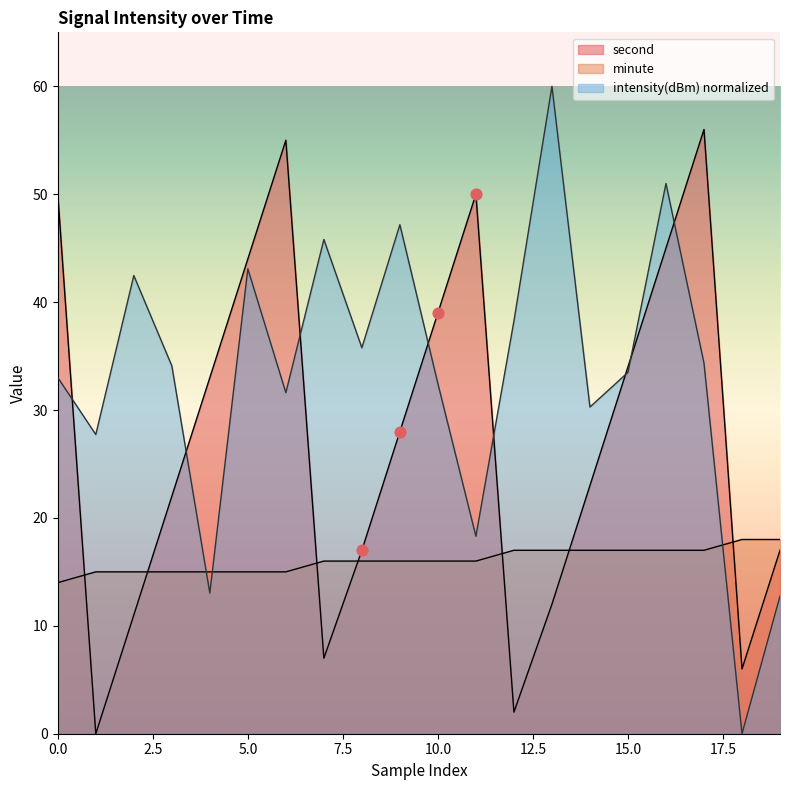

At which category is the sum across all series the highest?

16